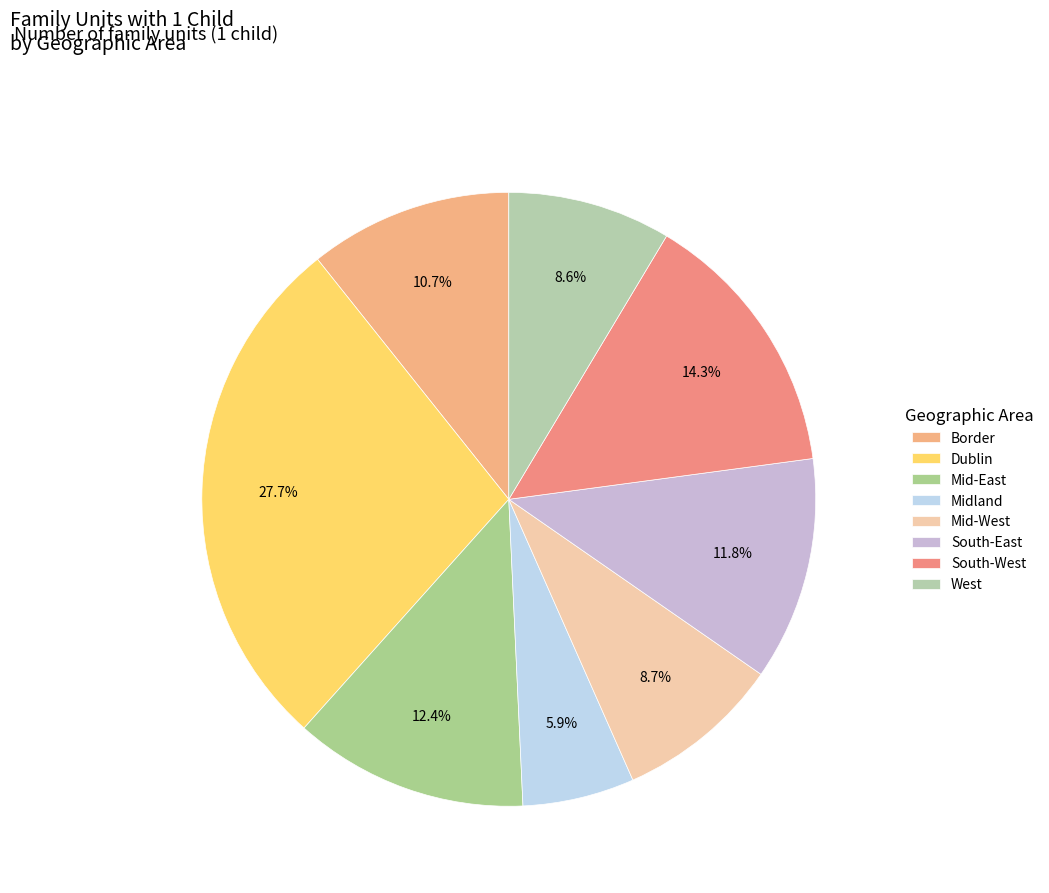

To the nearest percent, what portion does West represent?

9%